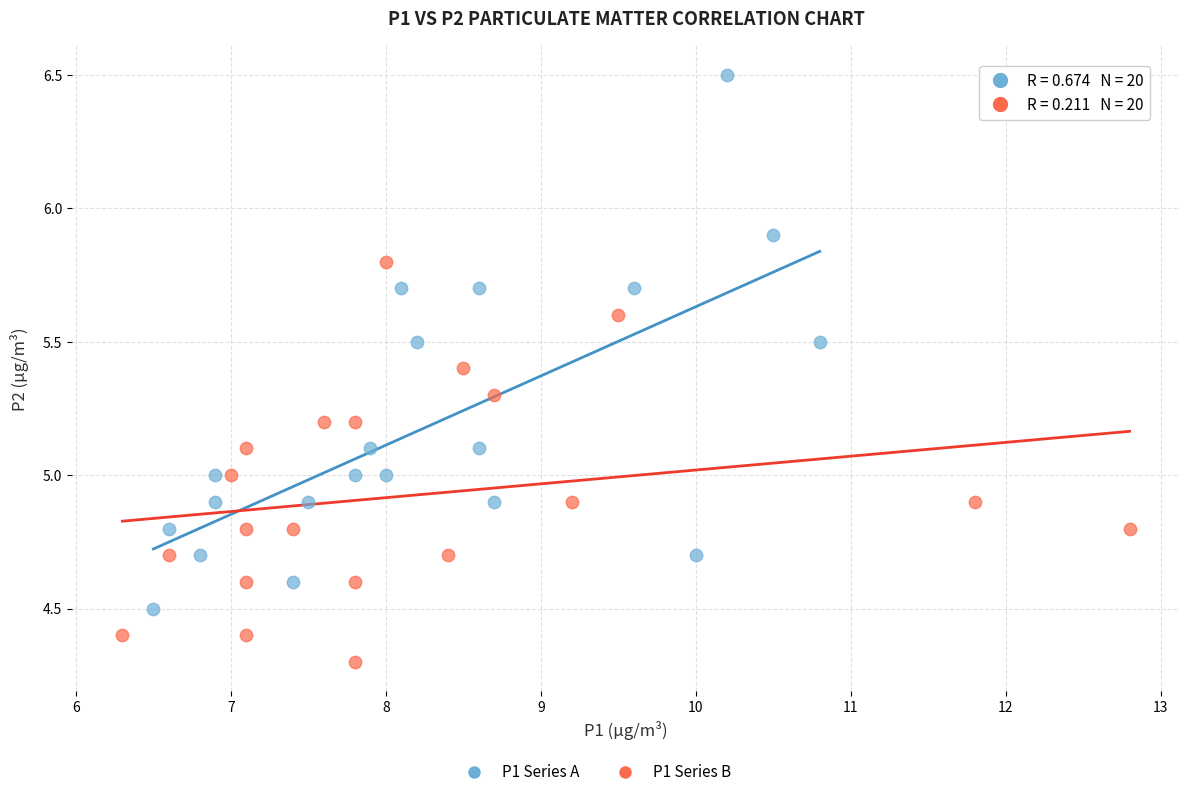

Which series contains the highest Y value?

P1 Series A